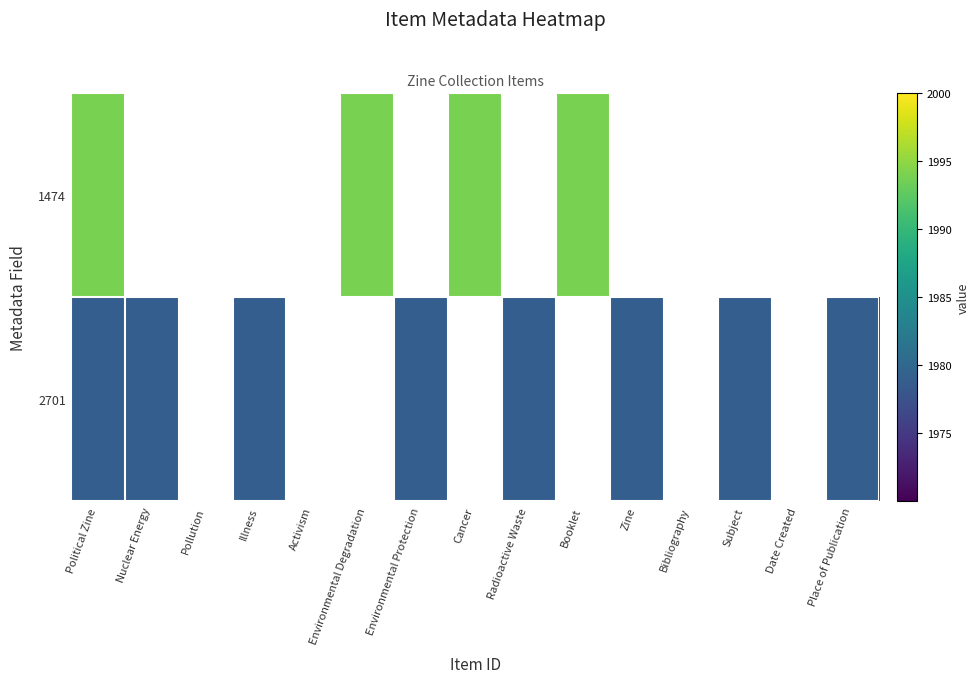

List the series in order of their overall mean, highest first.

1474, 2701